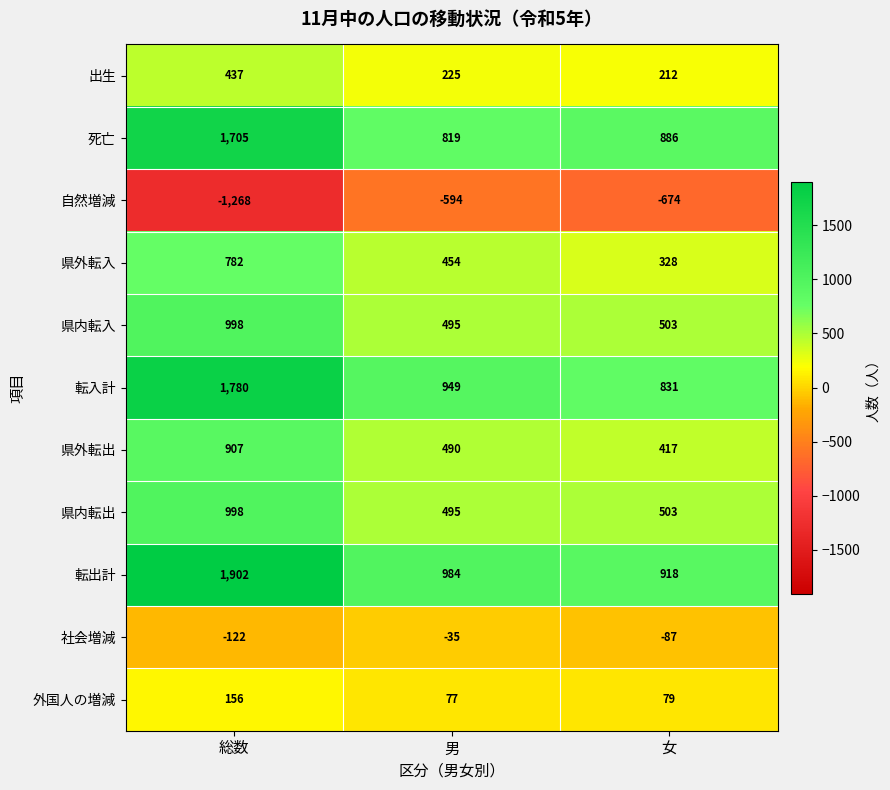

List the labels in order of 県外転入 value, smallest first.

女, 男, 総数